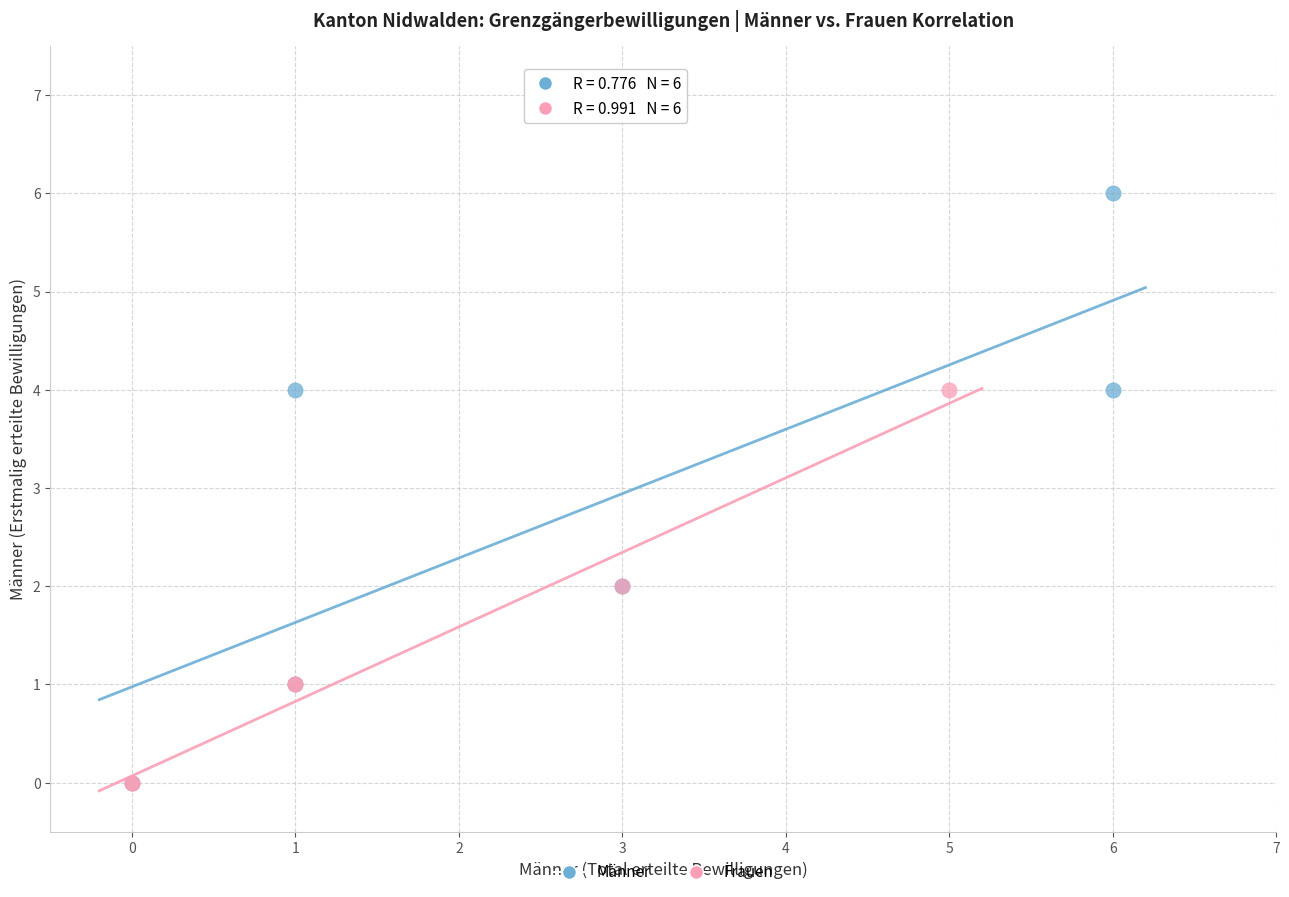

Which series has the widest spread of Y values?

Männer